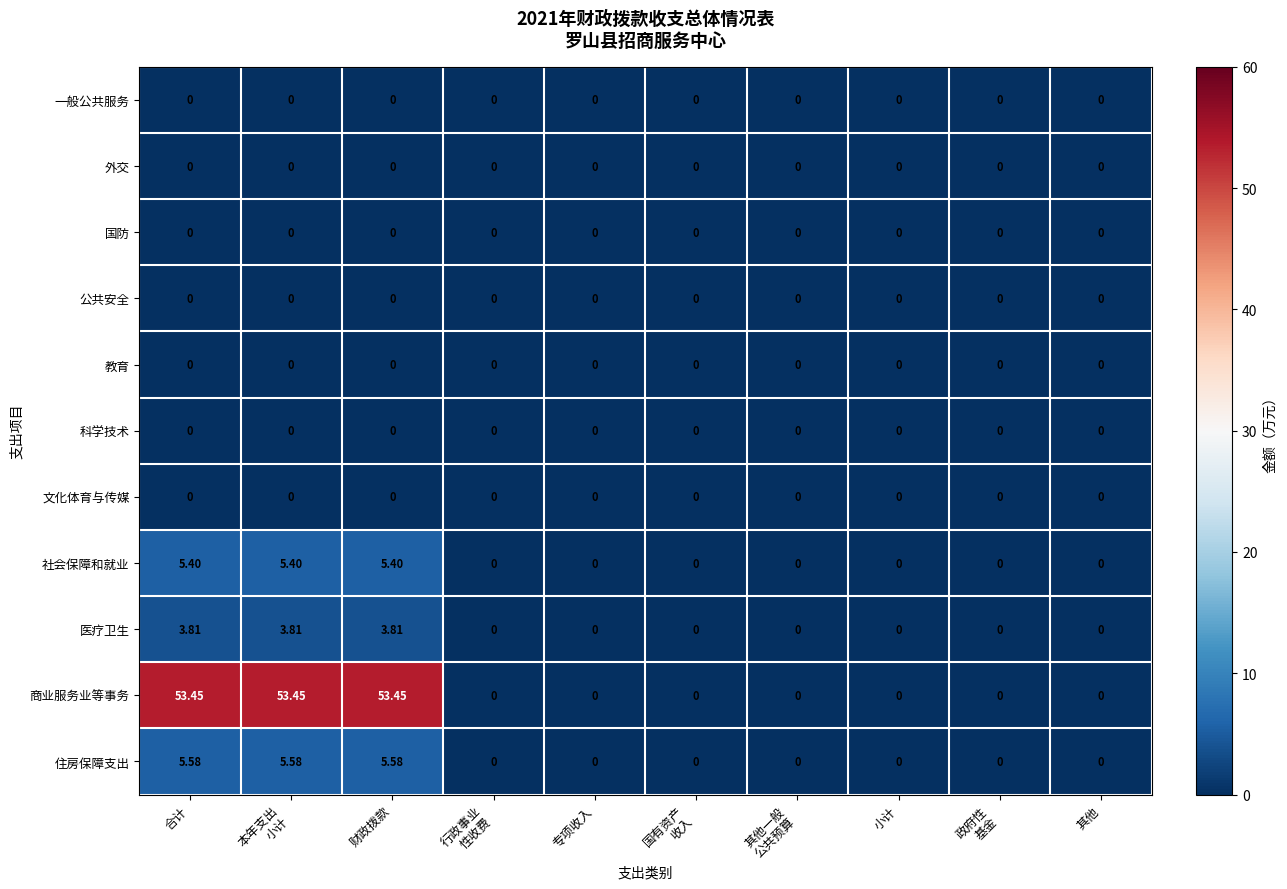

Which series has the largest total across all categories?

商业服务业等事务